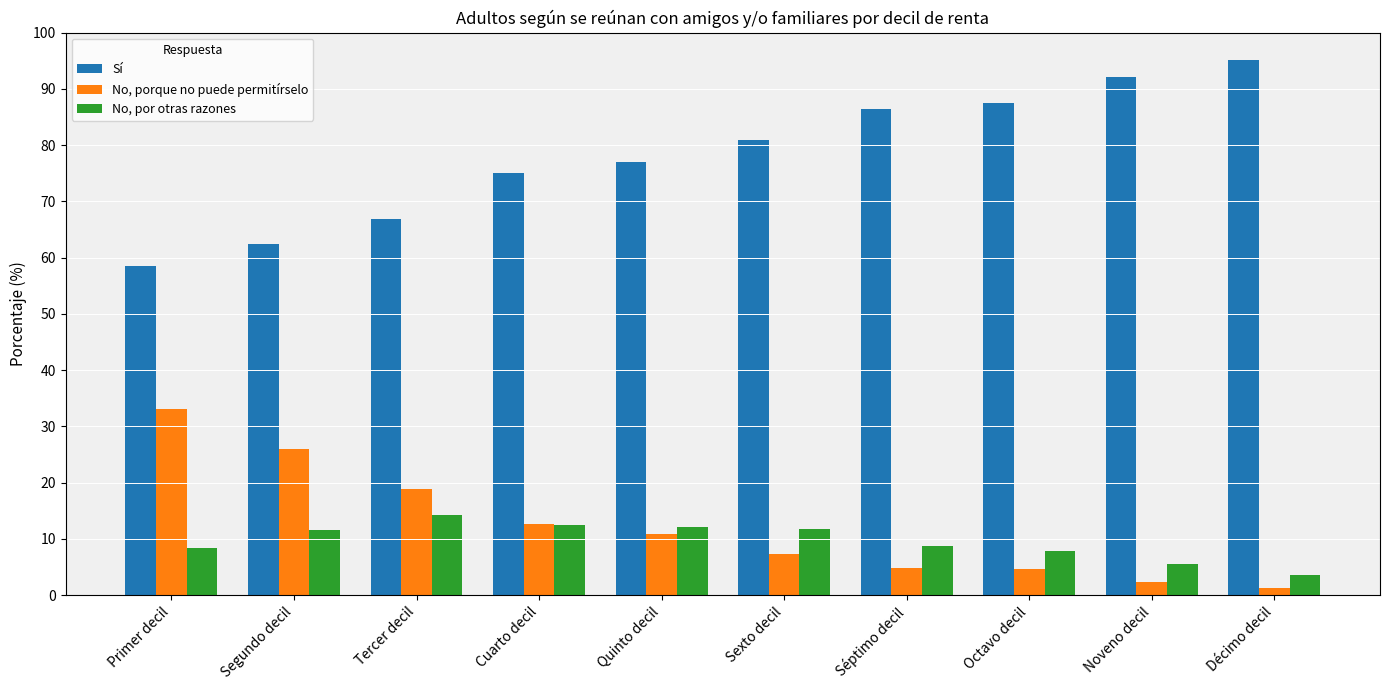

Does the chart contain any negative values?

No